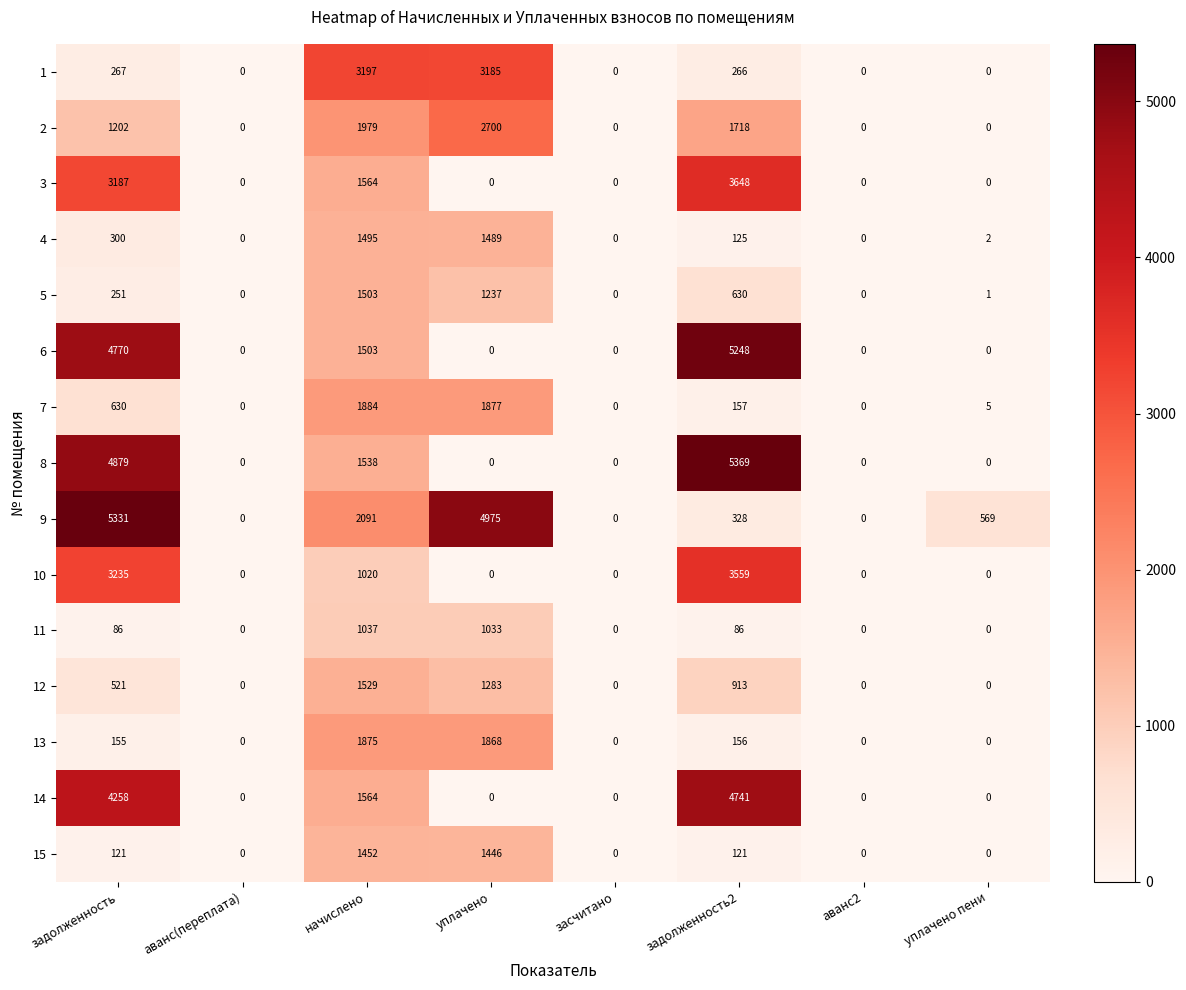

What is the difference between the maximum and second lowest values in the 13 series?

1875